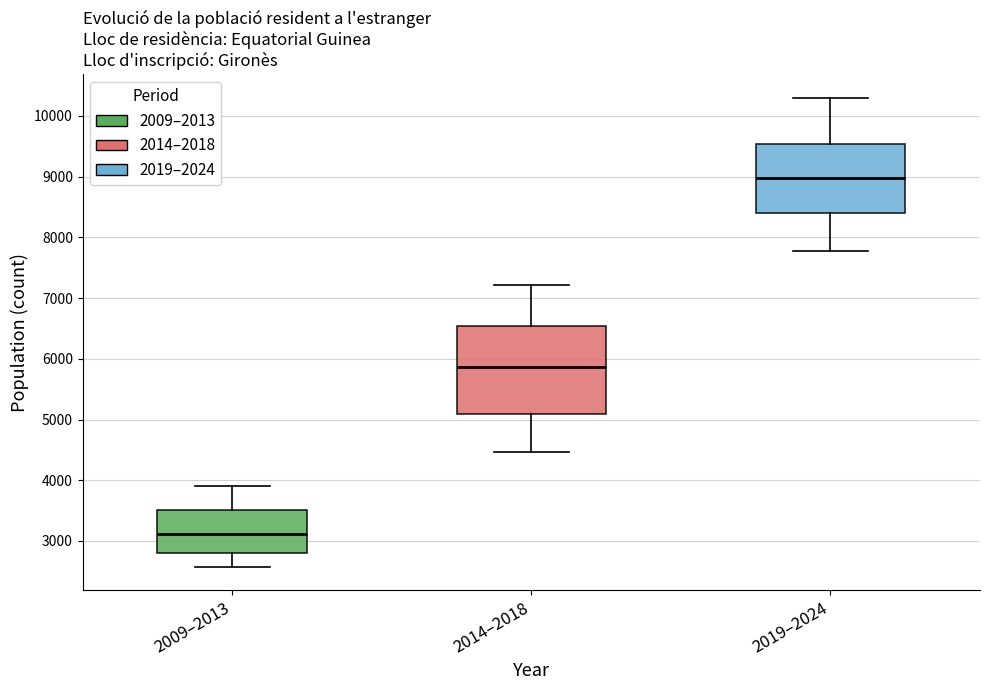

Which box is the tallest, from its lower edge to its upper edge?

2014–2018